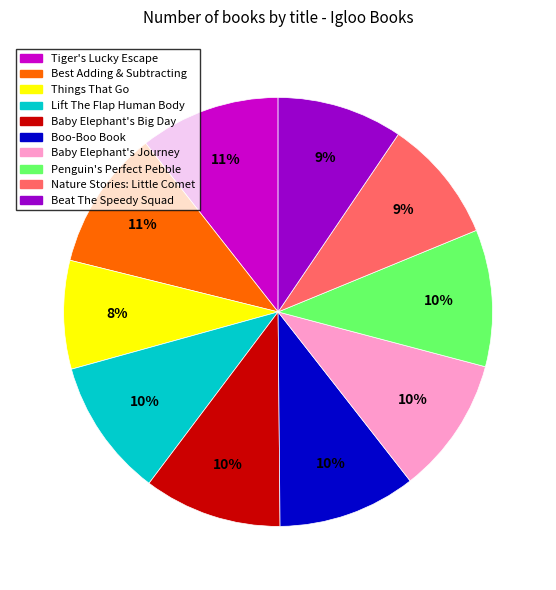

Do Tiger's Lucky Escape and Nature Stories: Little Comet together represent more than half of the pie?

No